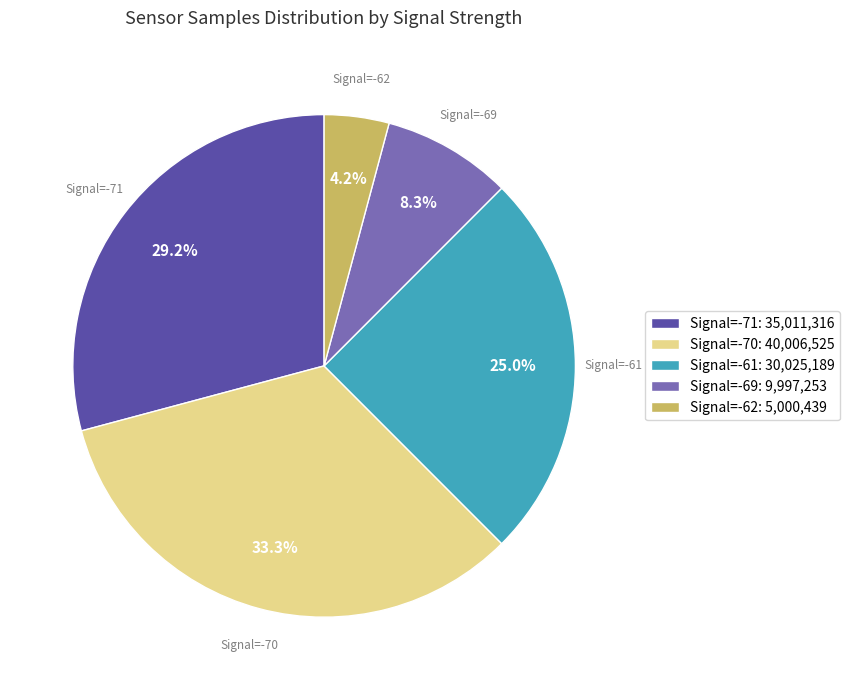

Is there a majority slice in this chart?

No